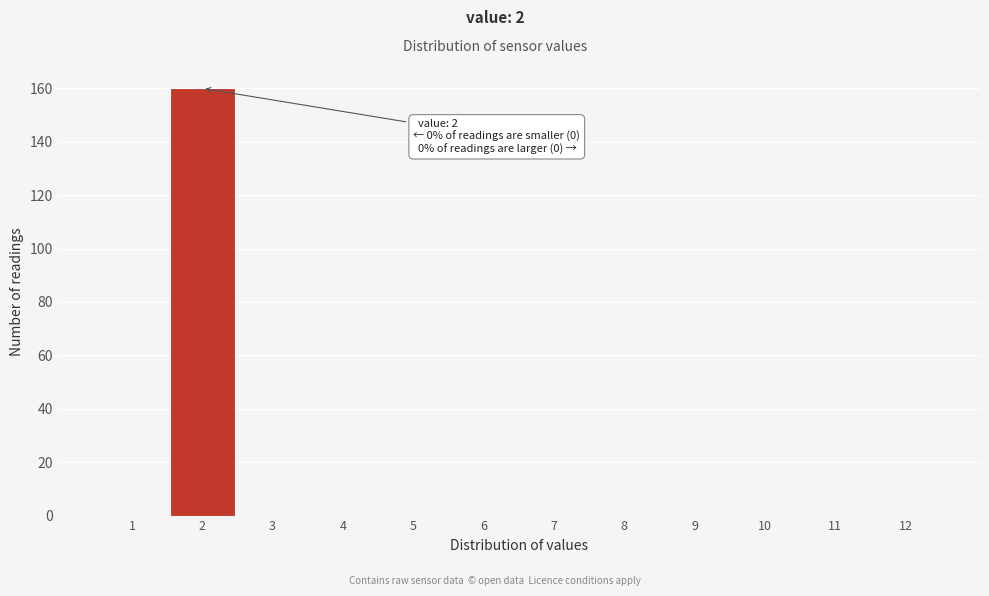

Which range on the x-axis has the tallest bar?

1.5 to 2.5